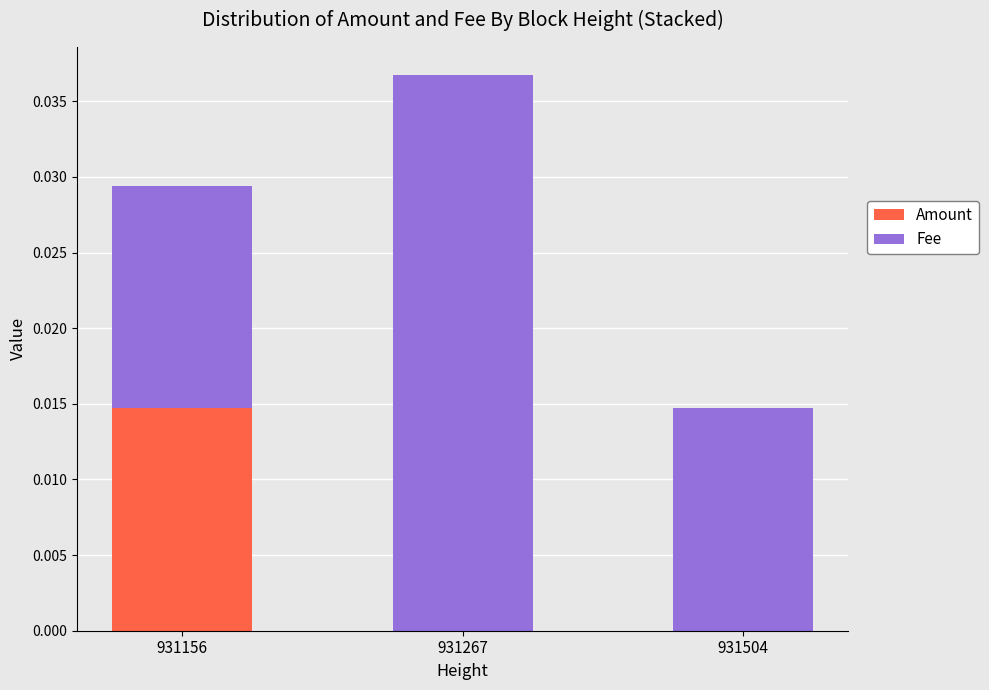

The value of Amount at 931156 is 0.0. True or false?

True